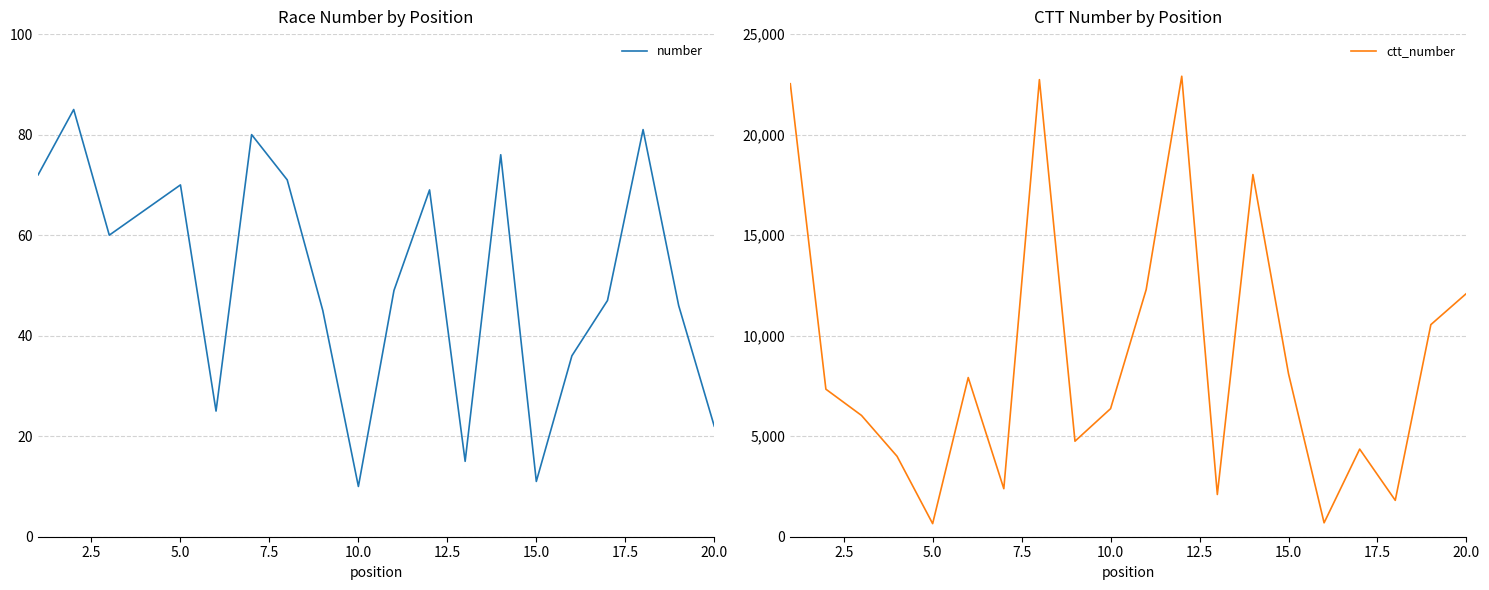

The value of number at 10.0 is 3. True or false?

False